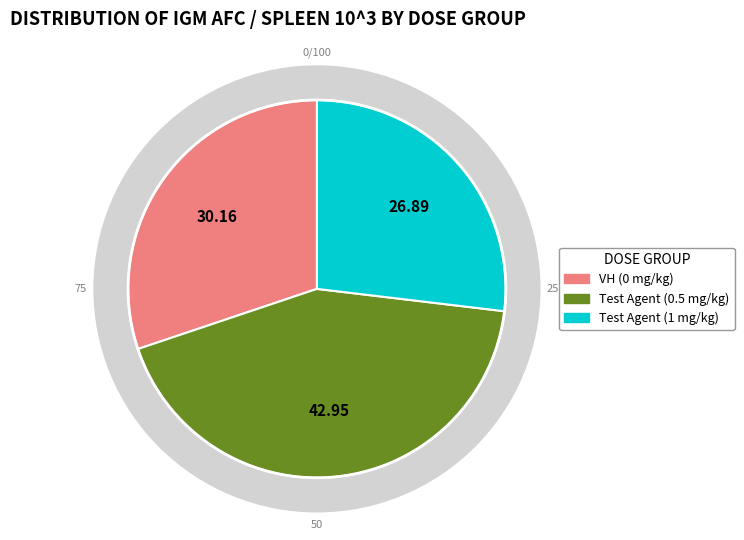

Does Test Agent (1 mg/kg) represent more than half of the total?

No